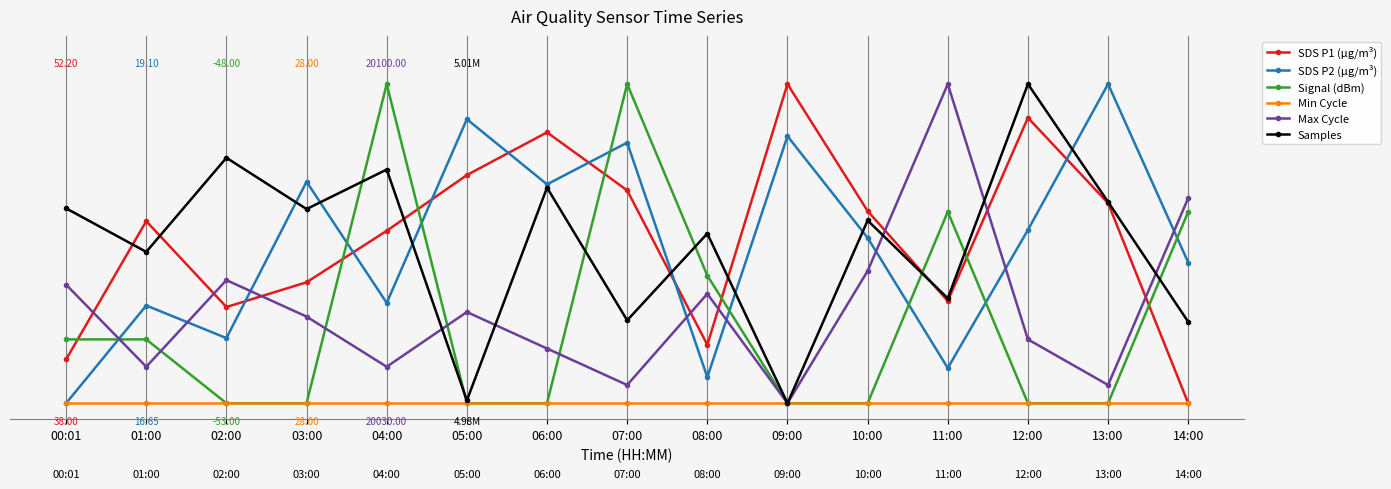

Is this an area chart (filled region under the line)?

No